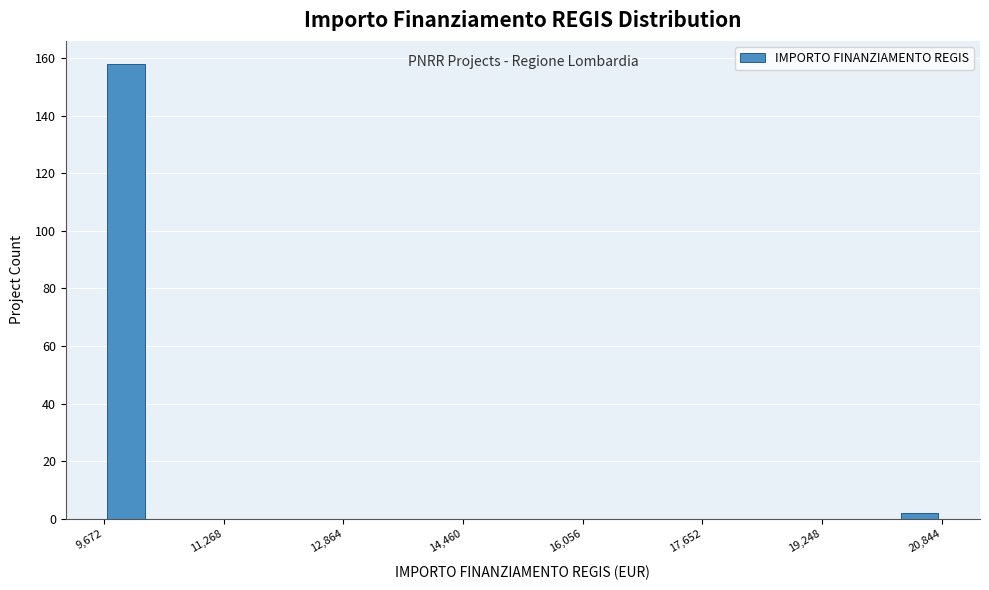

Around what value on the x-axis is the tallest bar? Give the approximate position of its centre, as read against the axis.

10000